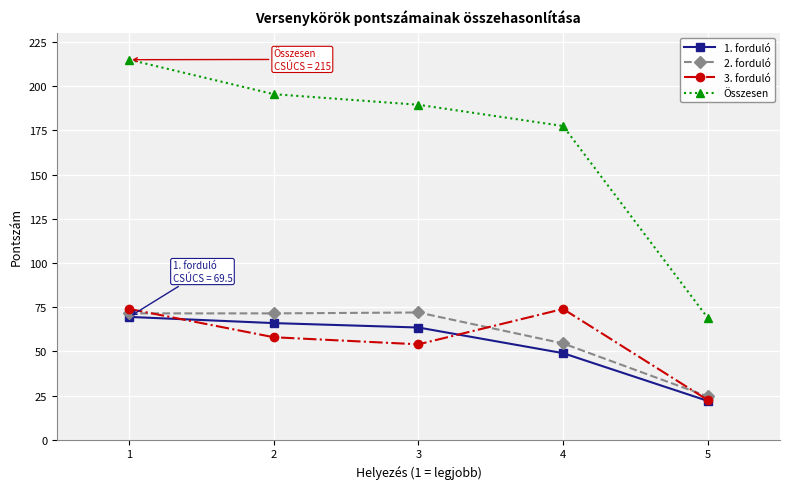

How many values in the Összesen series are below 189?

2